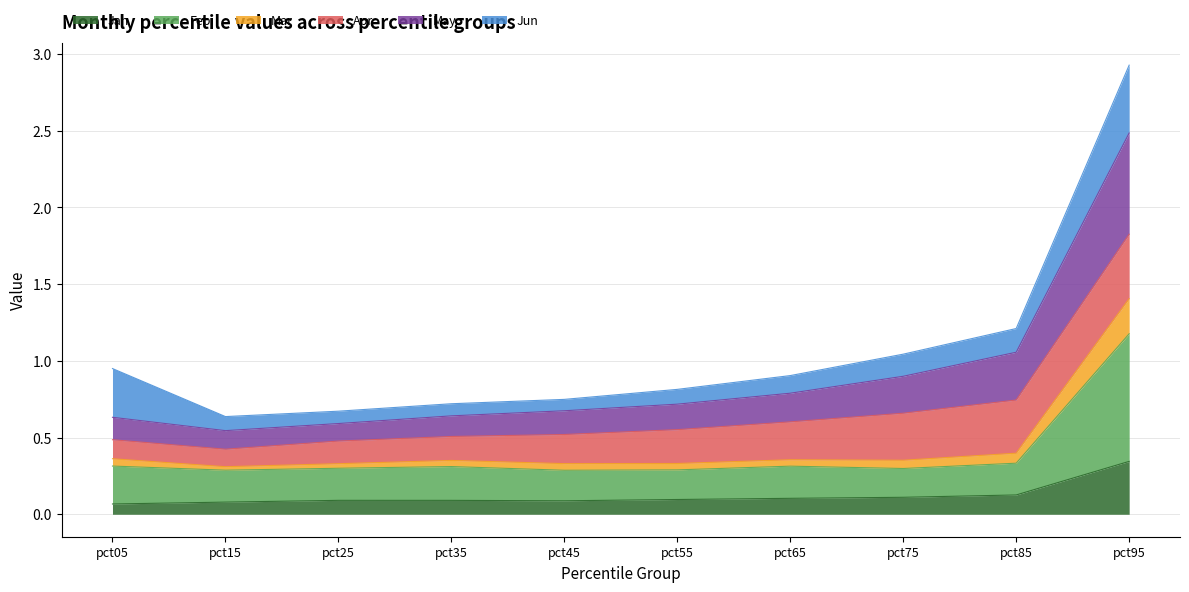

How many lines are shown in the chart?

6